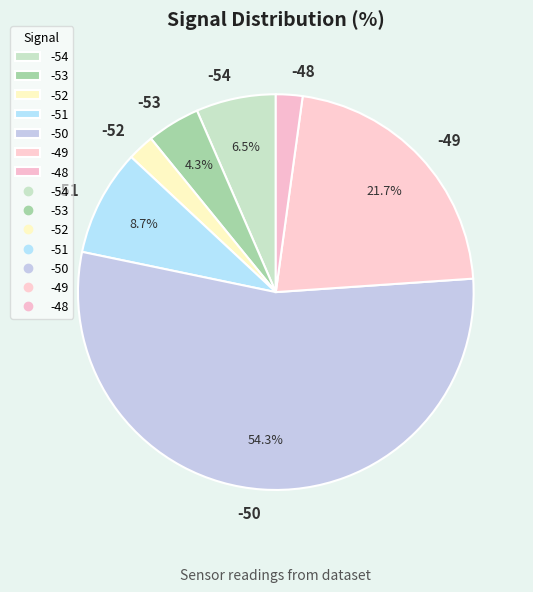

What percentage is NOT represented by -51?

91.3%